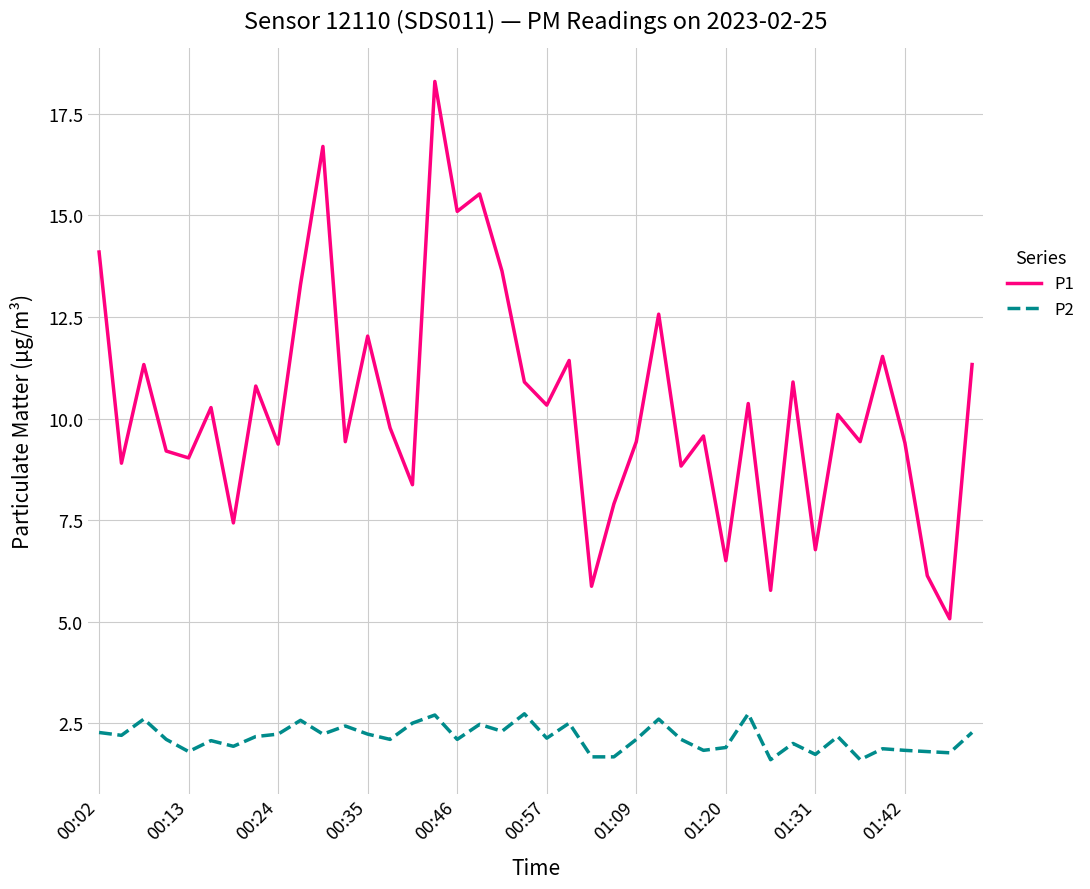

What is the average value of the P1 series?

10.3